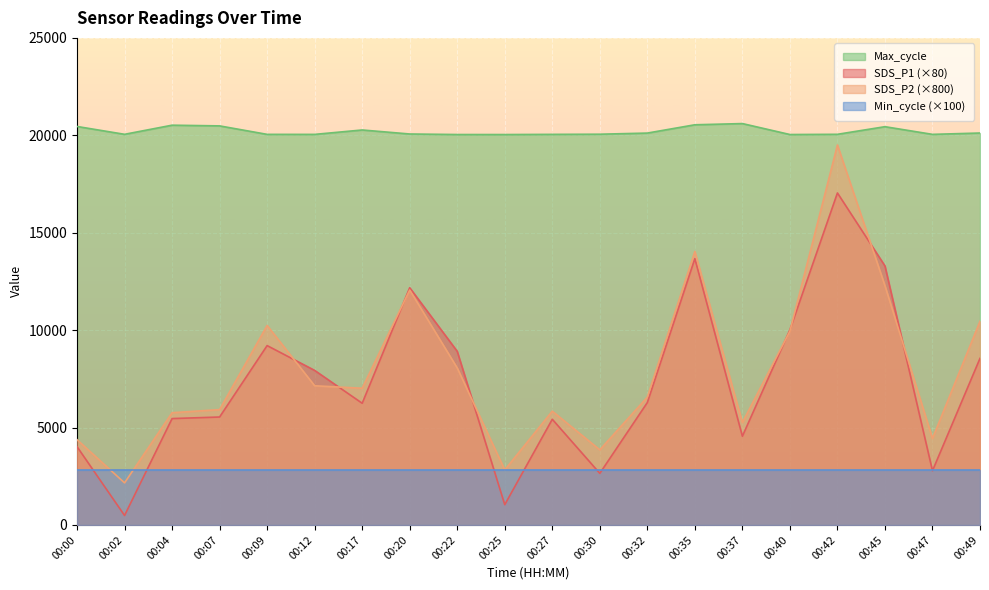

How many data points in Max_cycle are above 20067?

9